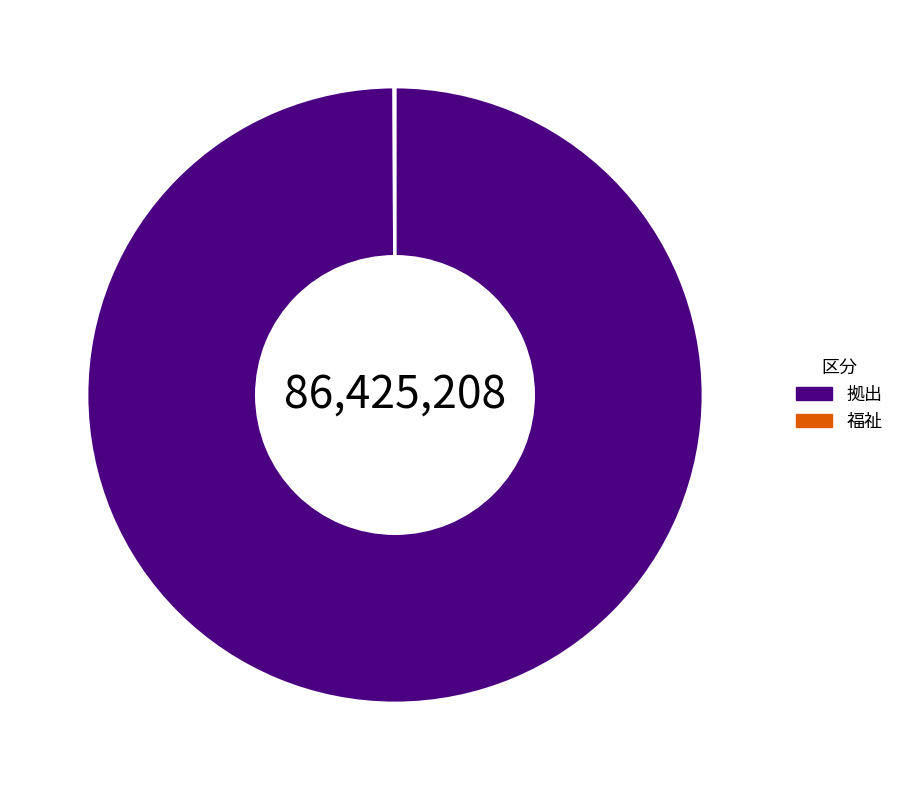

Which slice is the largest?

拠出